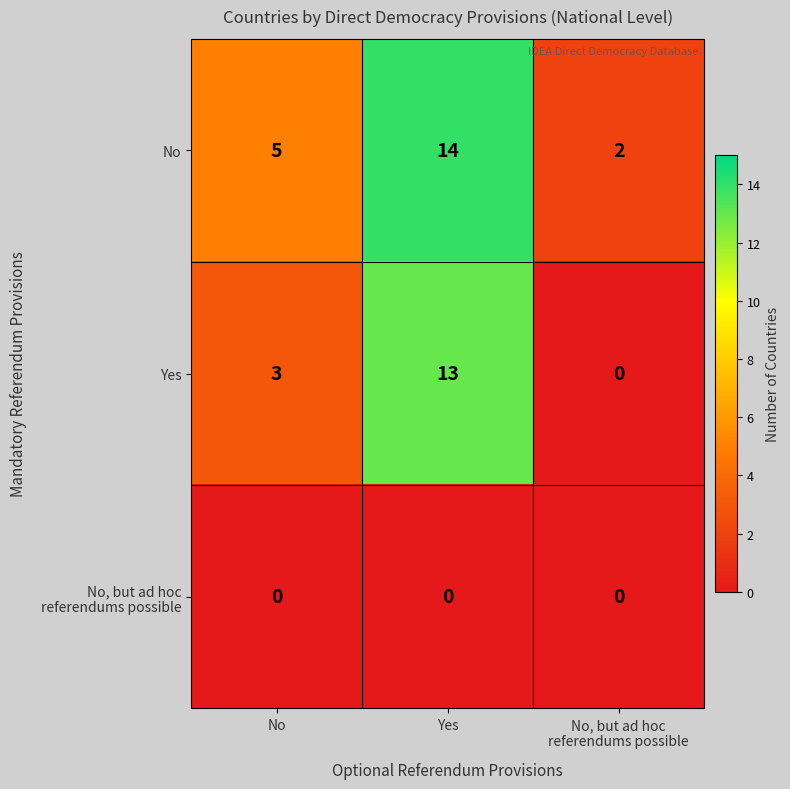

Read the No value at No.

5